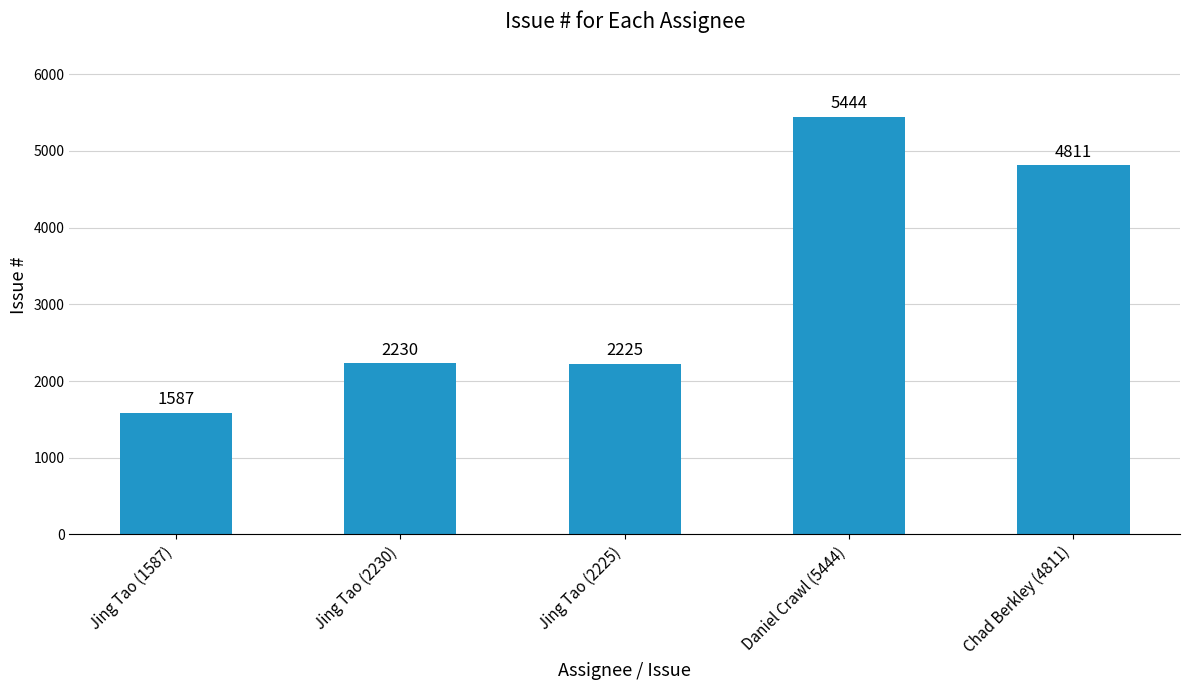

What is the sum of all values?

16297